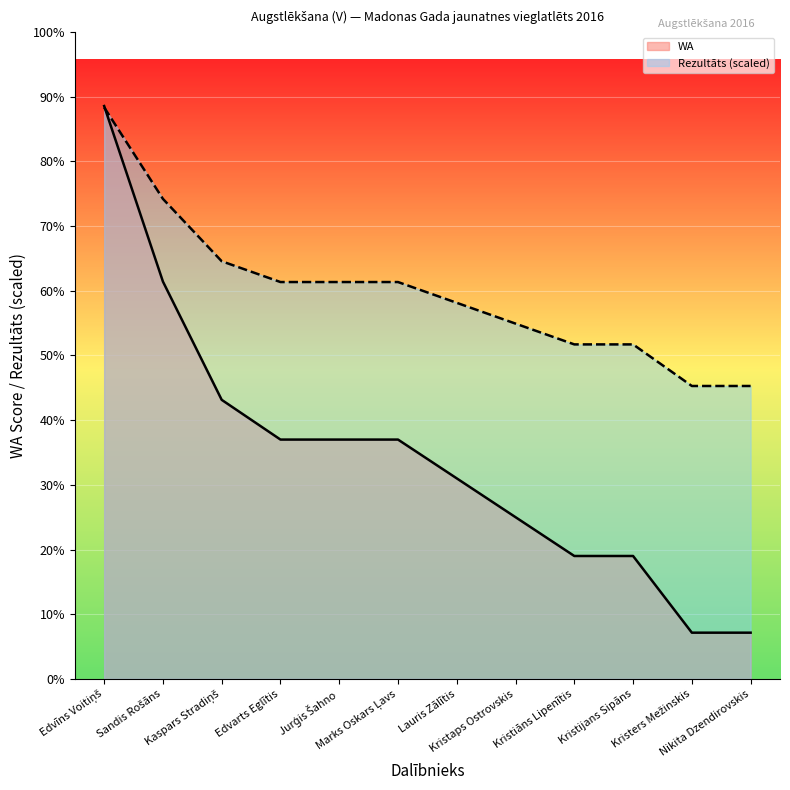

At which label is Rezultāts (scaled) closest to 735?

Kaspars Stradiņš